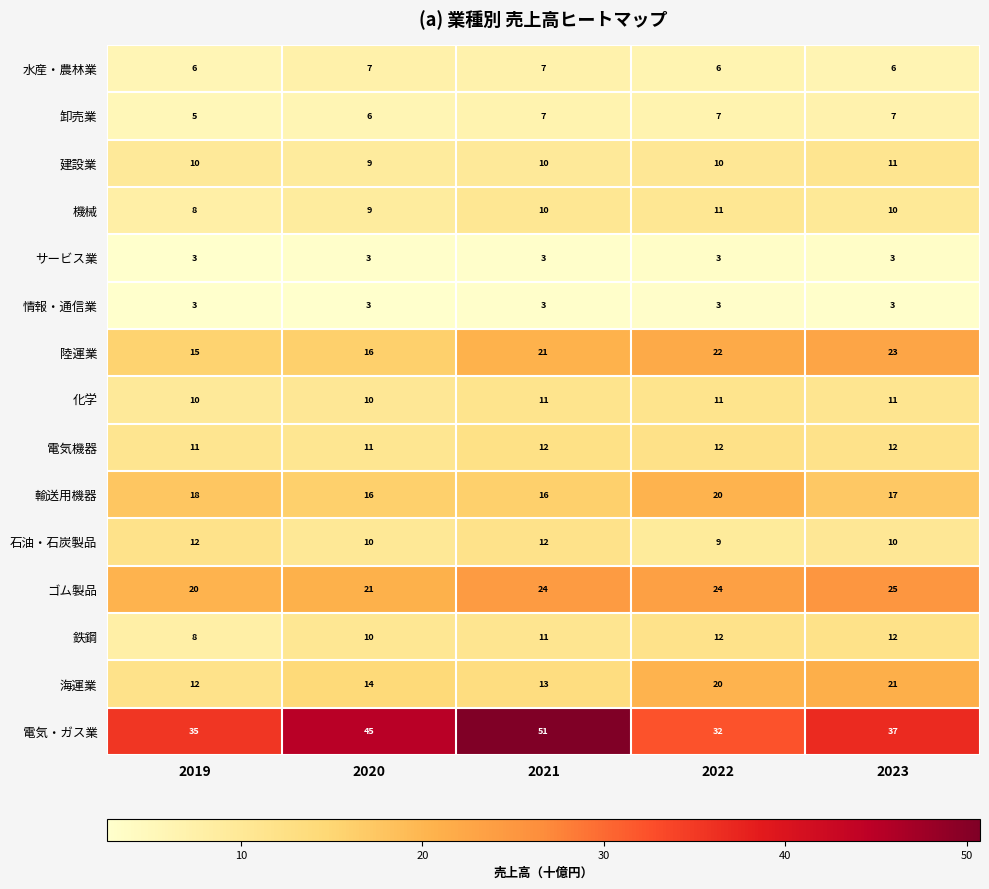

Is the value of 機械 at 2023 greater than the value of 海運業 at 2020?

No